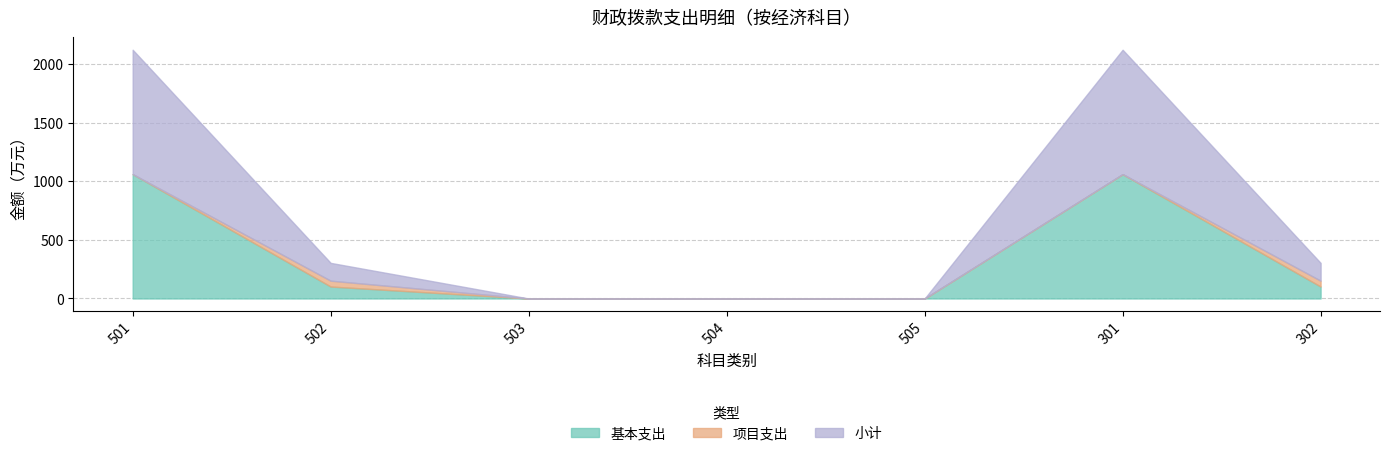

True or false: 项目支出 and 基本支出 cross at least once.

False